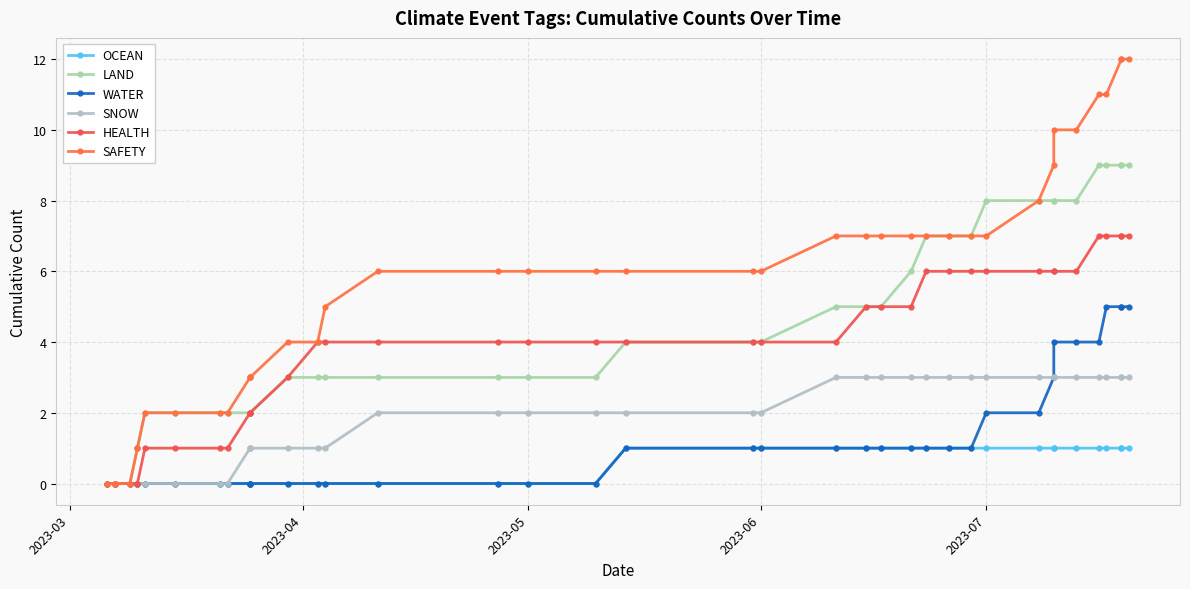

How many series are shown in this chart?

6